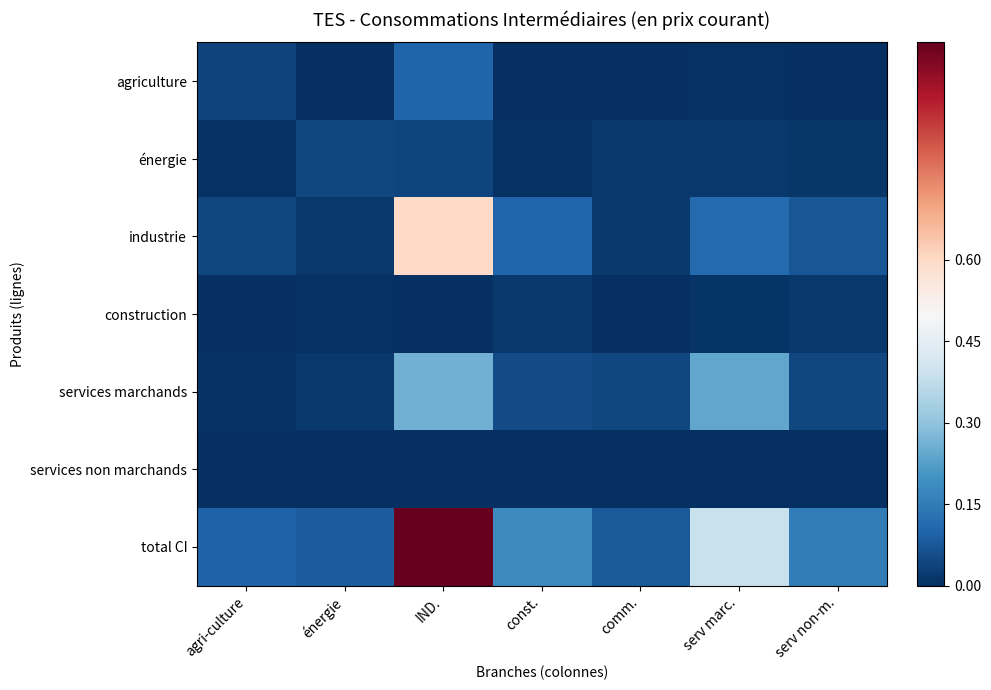

At which category is the sum across all series the highest?

IND.